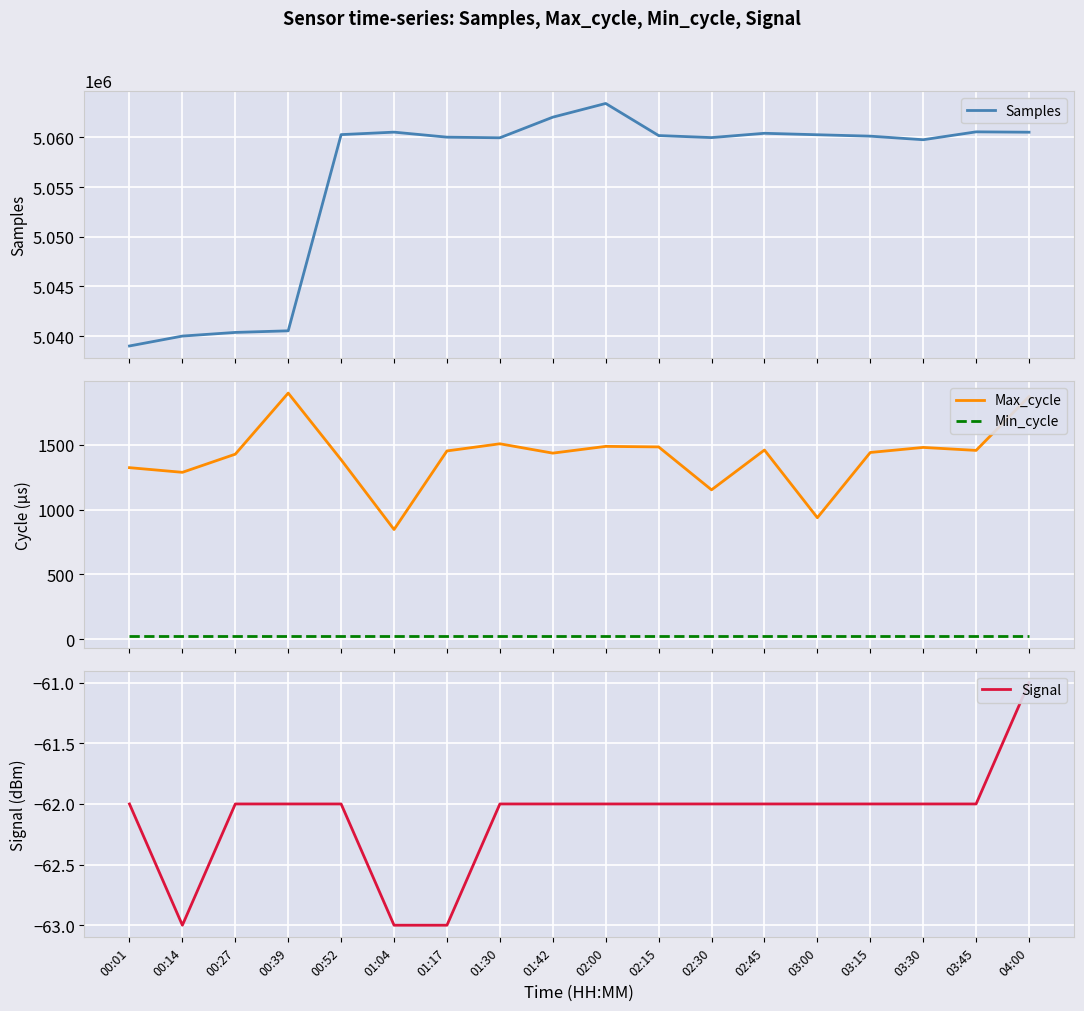

How many series are shown in this chart?

4